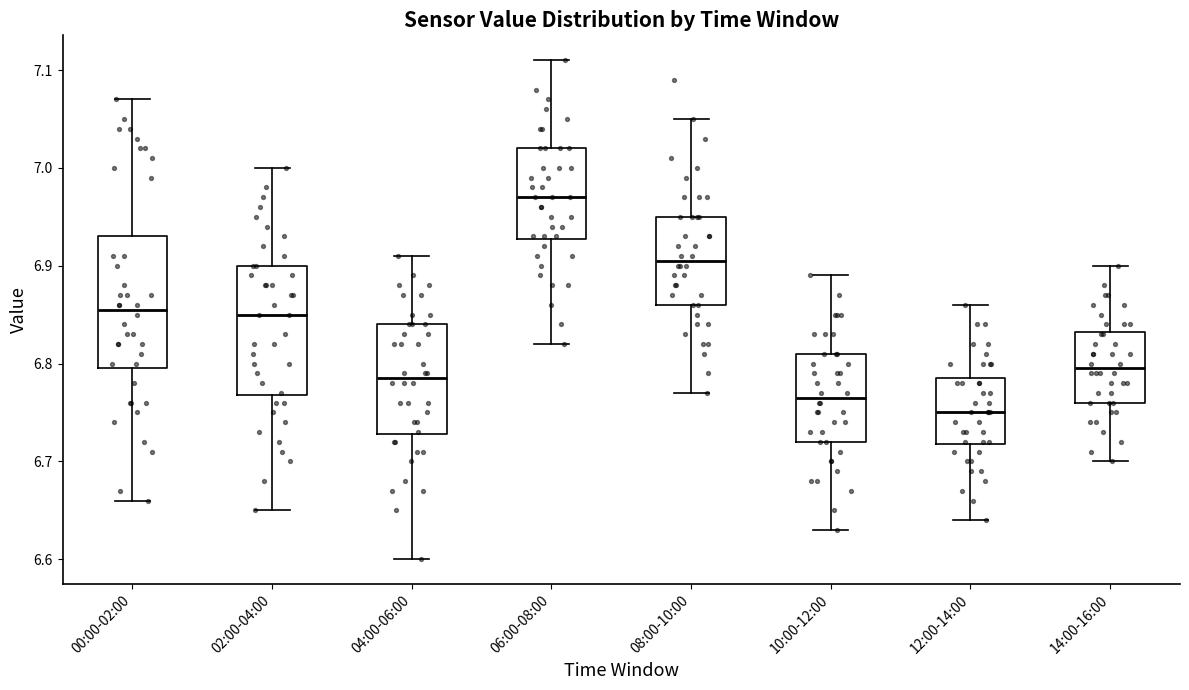

Where does the upper whisker of the box for 00:00-02:00 end on the y-axis? The values are not printed on the chart, so give them approximately, as read against the axis.

7.07